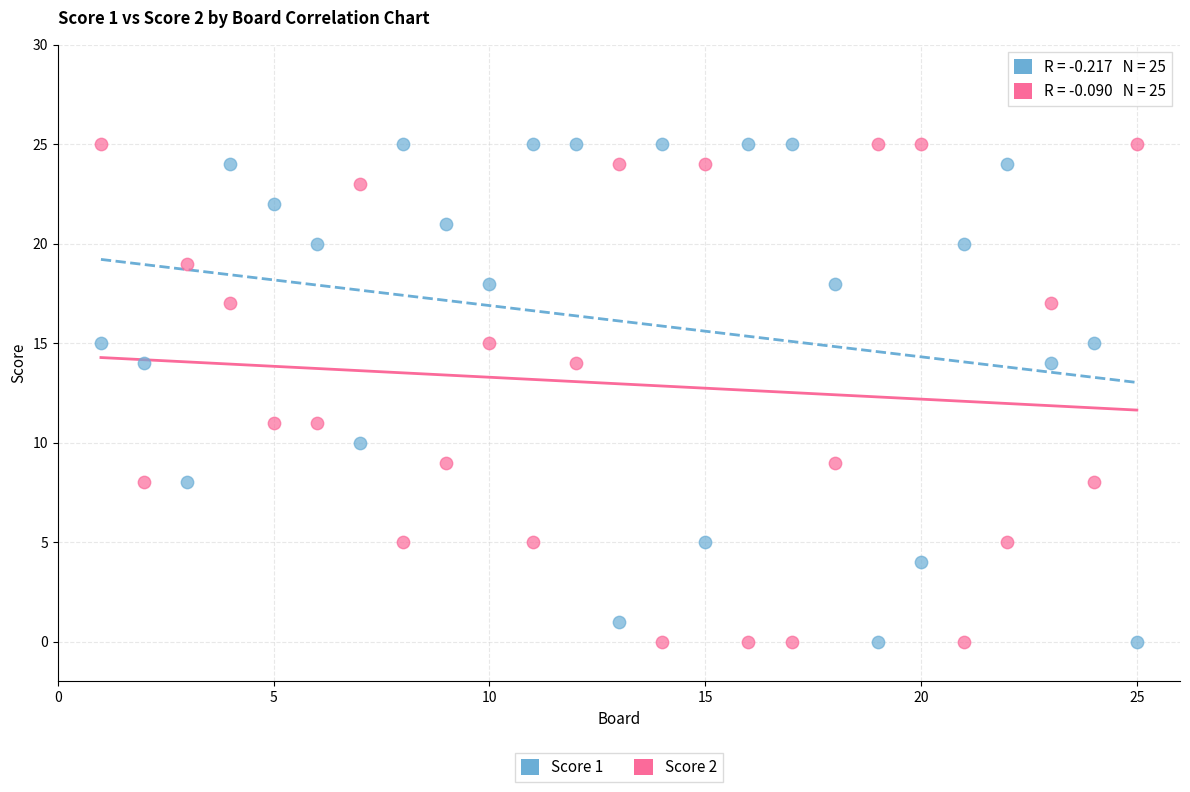

What is the X range (max minus min) for the scatter plot?

24